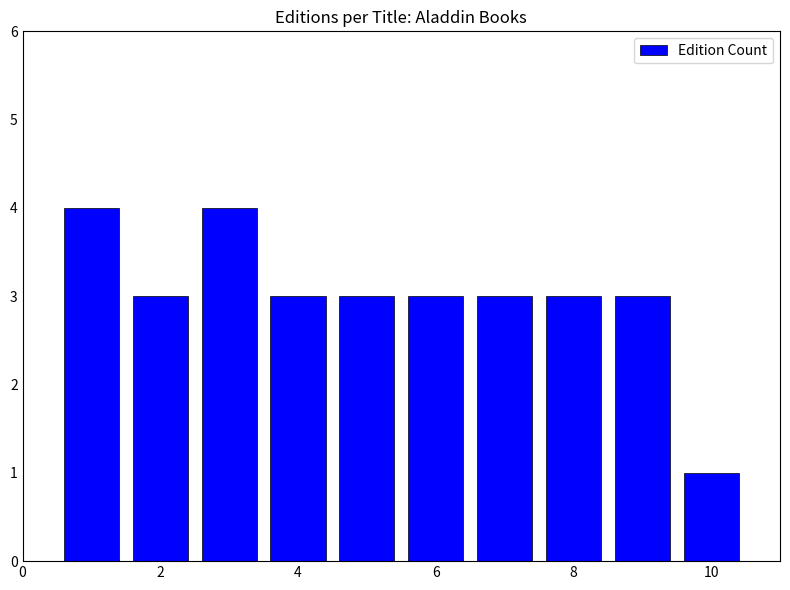

How many bars are there in total?

10